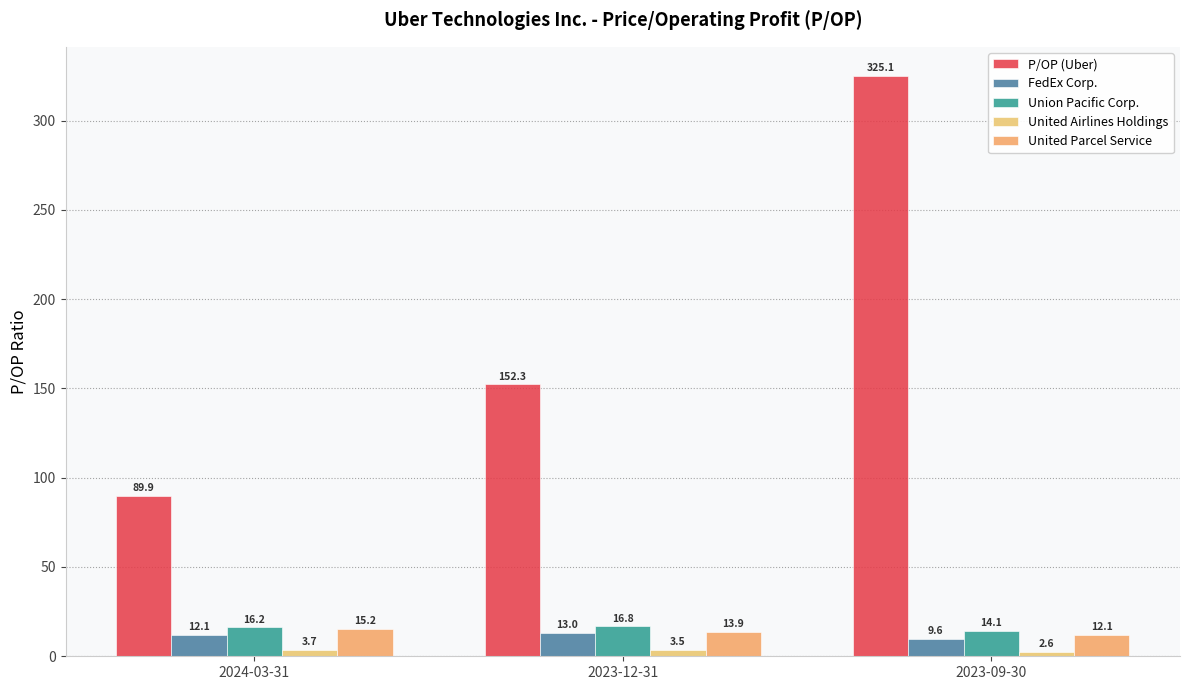

What is the label of the 2nd bar from the right?

2023-12-31